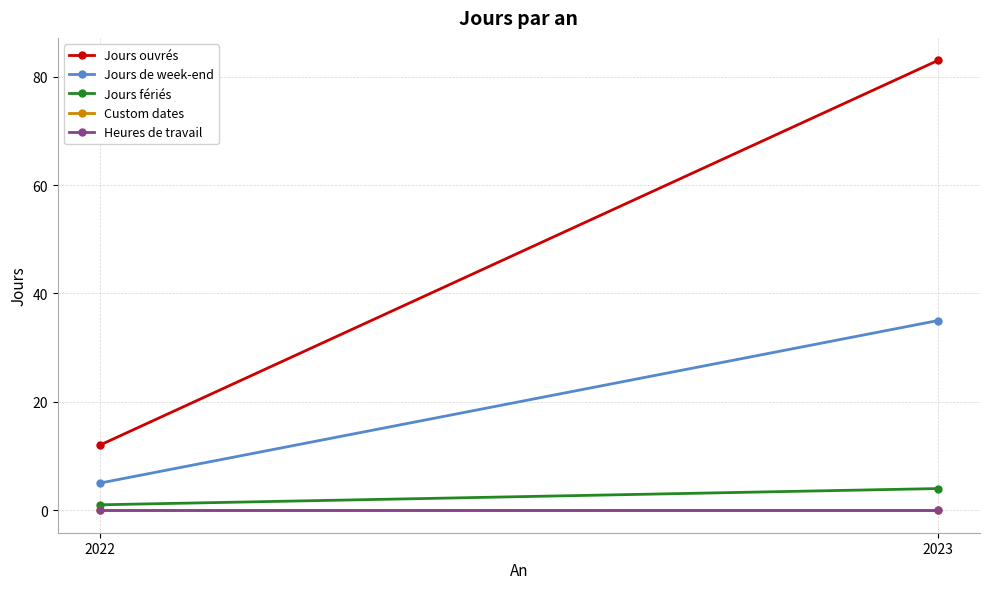

What is the difference between the highest and lowest values at 2022?

12